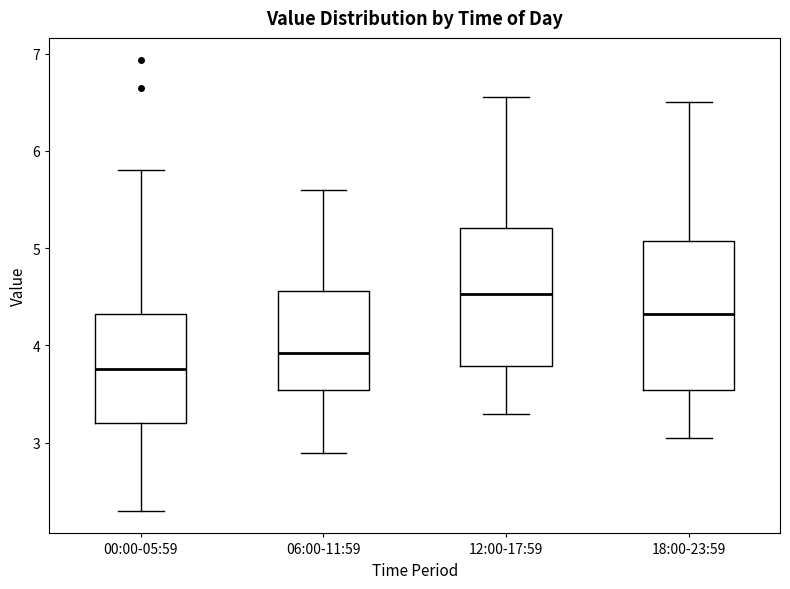

Which box is the tallest, from its lower edge to its upper edge?

18:00-23:59